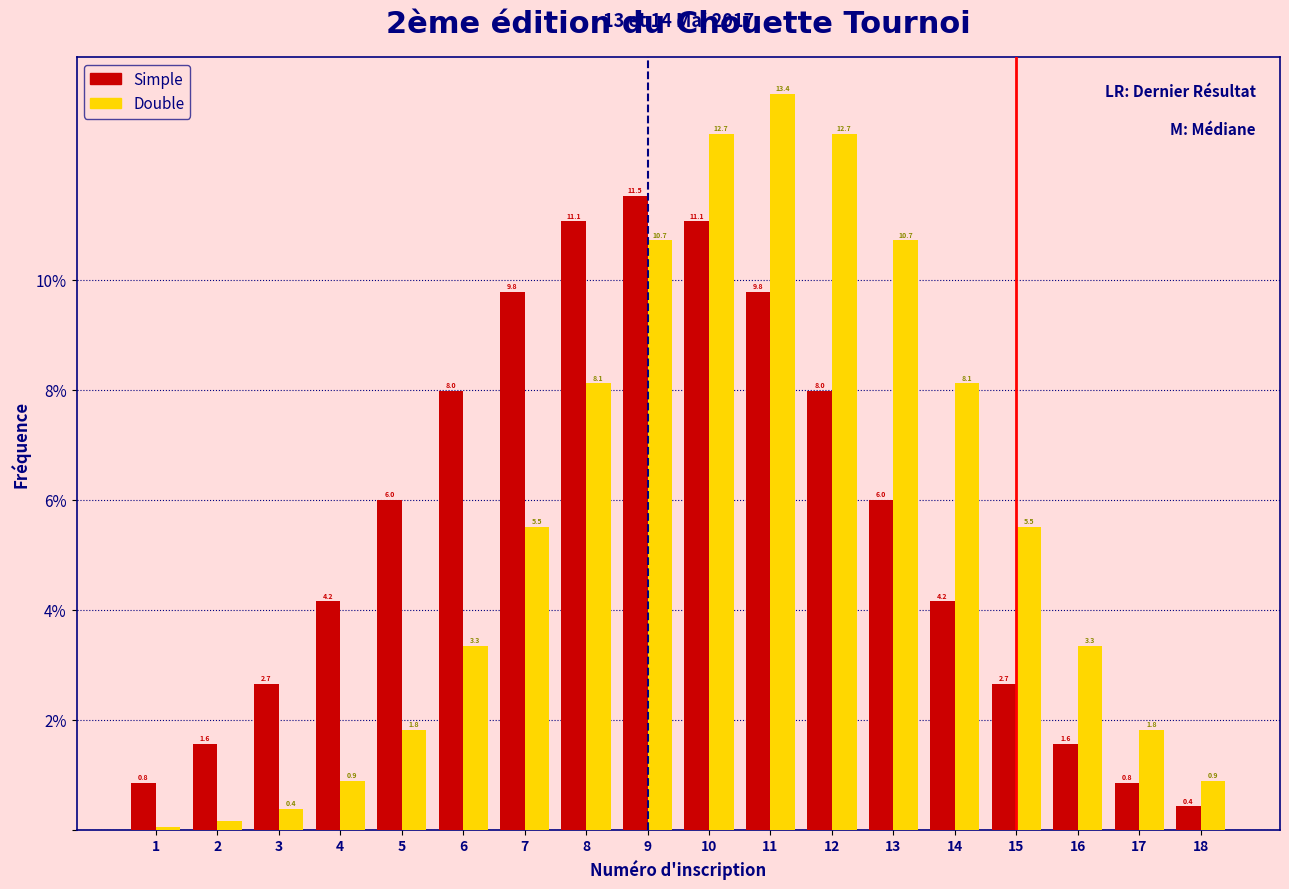

What is the approximate value of Double at 10?

12.7